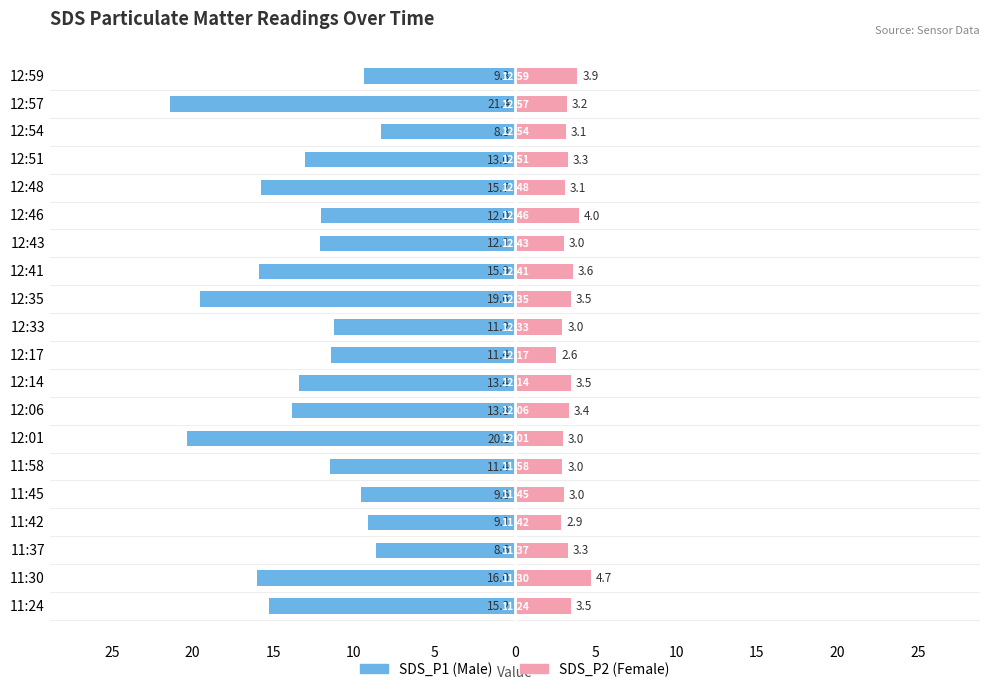

Count the number of data series in this chart.

2